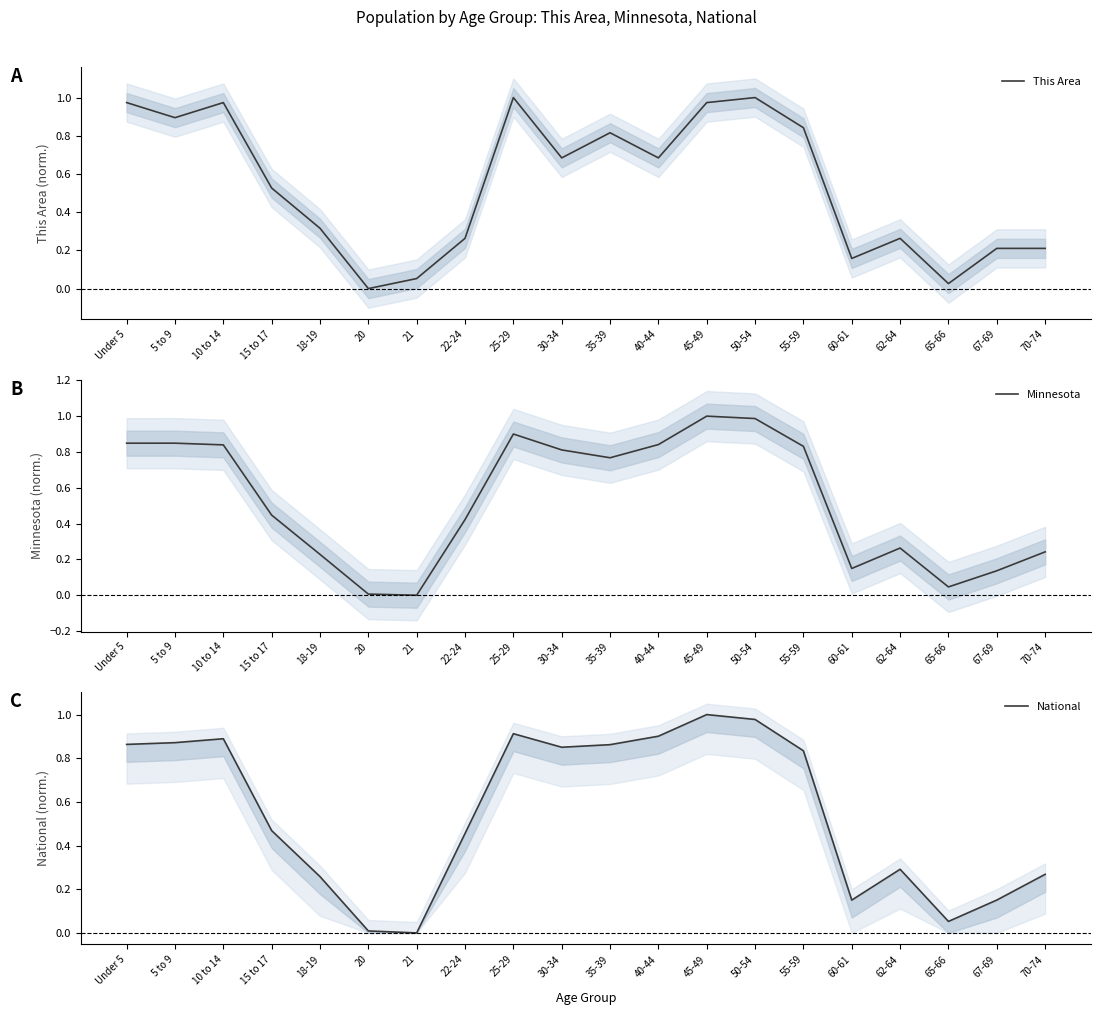

Does the chart display data point markers on the line(s)?

No